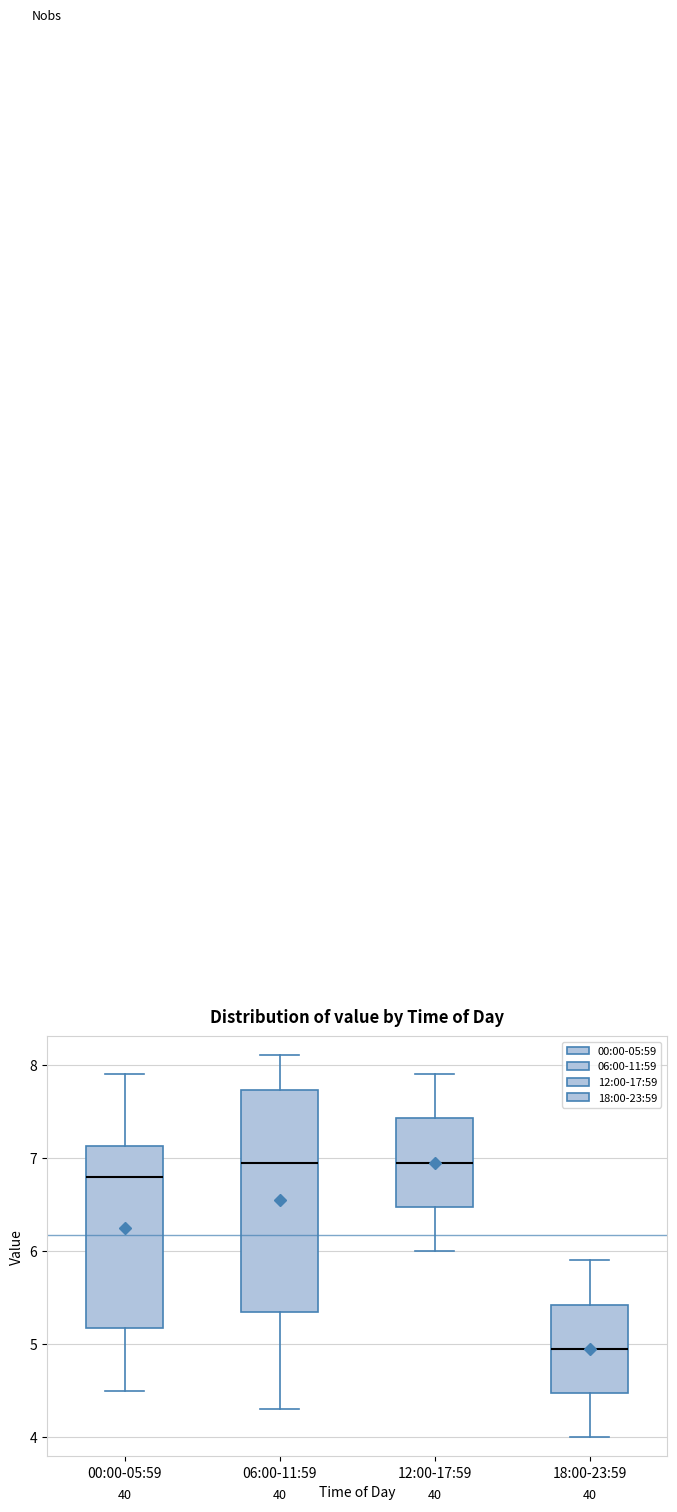

Which box is the tallest, from its lower edge to its upper edge?

06:00-11:59